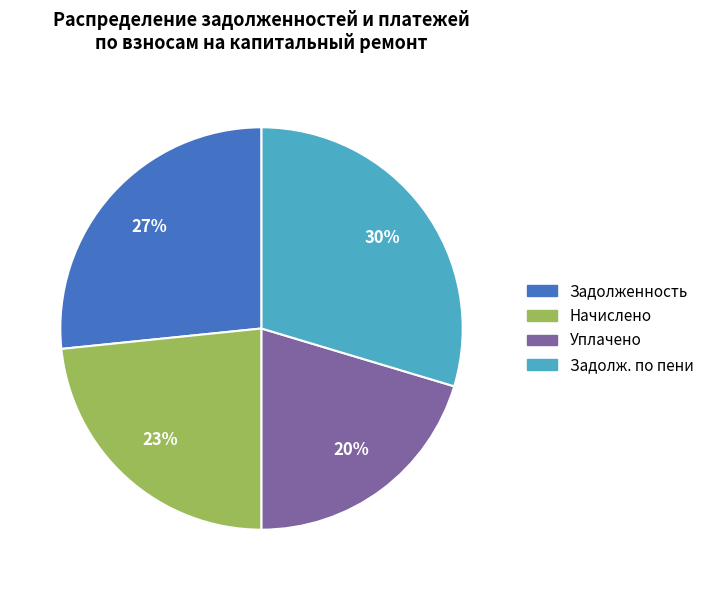

Is there a majority slice in this chart?

No